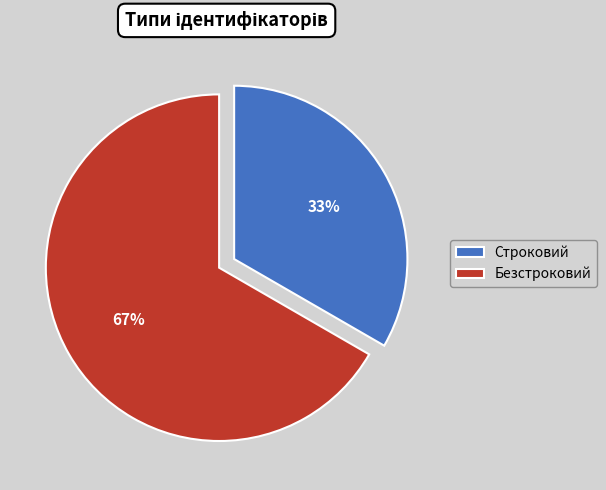

What percentage is the Безстроковий slice, to the nearest percent?

67%